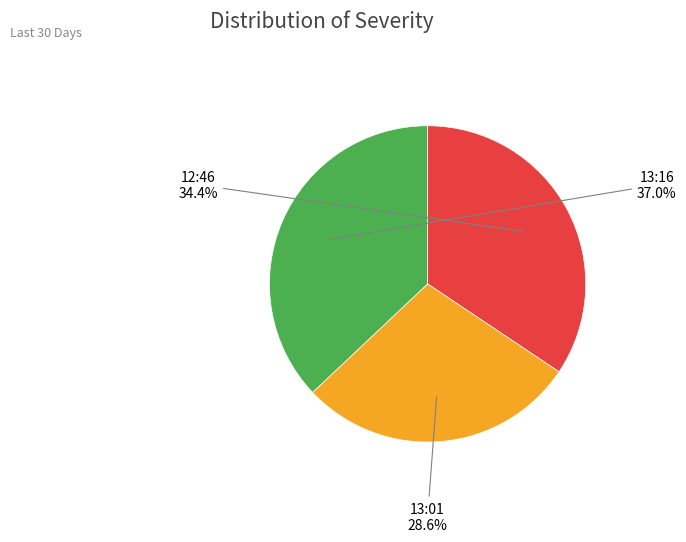

Rank the categories by value from highest to lowest.

13:16, 12:46, 13:01